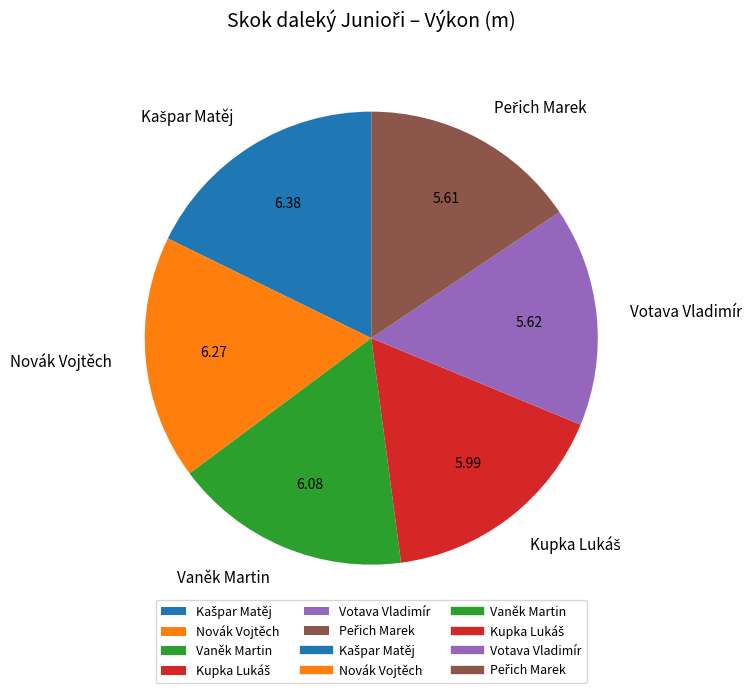

Does any single category account for the majority?

No